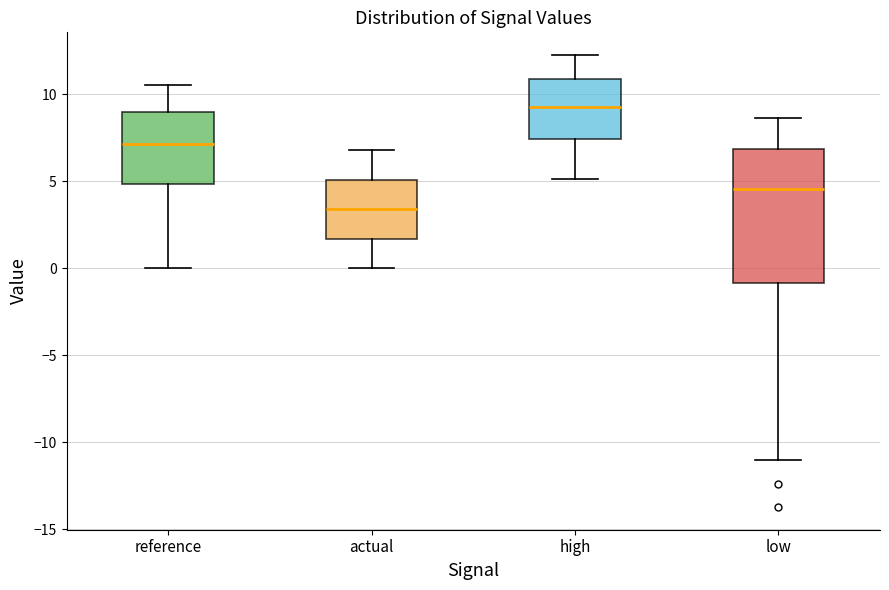

Reading left to right, transcribe this box plot: for each box, give where its median line is, the range the box spans, and where its two whiskers end, as read against the y-axis. The values are not printed on the chart, so give them approximately, as read against the axis.

reference: median 7.0, box 5.0 to 9.0, whiskers 0.0 to 10.5
actual: median 3.5, box 1.5 to 5.0, whiskers 0.0 to 7.0
high: median 9.5, box 7.5 to 11.0, whiskers 5.0 to 12.5
low: median 4.5, box -1.0 to 7.0, whiskers -11.0 to 8.5